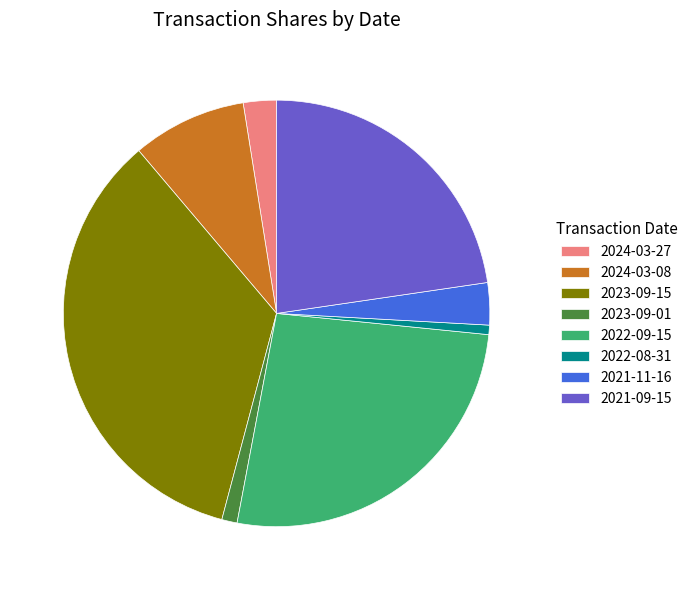

Is there a majority slice in this chart?

No